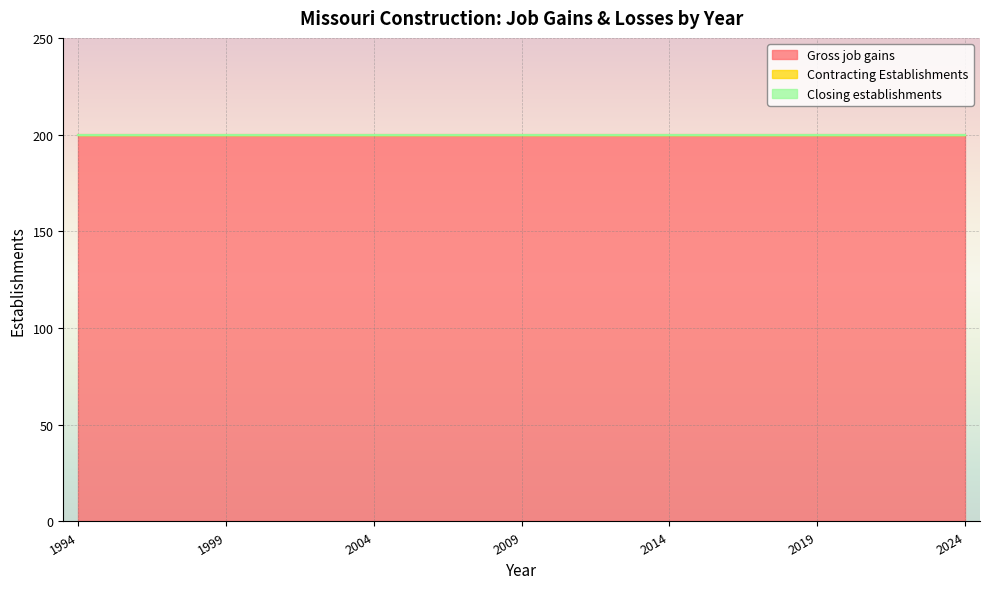

What is the total value across all series at 1996?

200